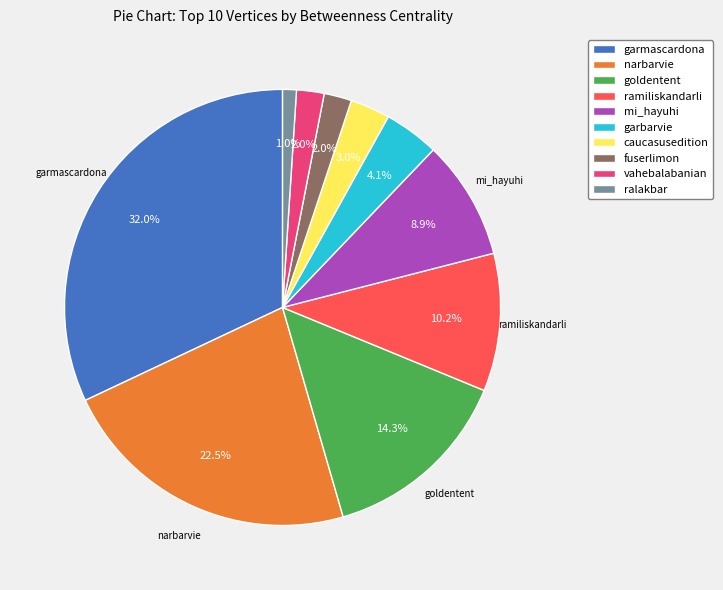

Does any single category account for the majority?

No